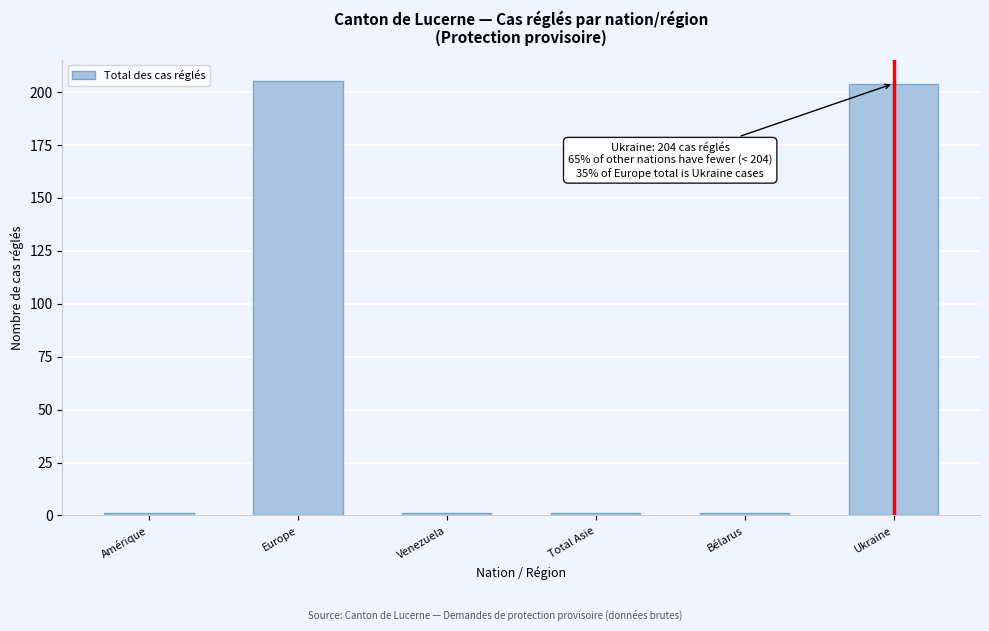

Reading left to right, transcribe all the data shown in this chart.

1	205	1	1	1	204